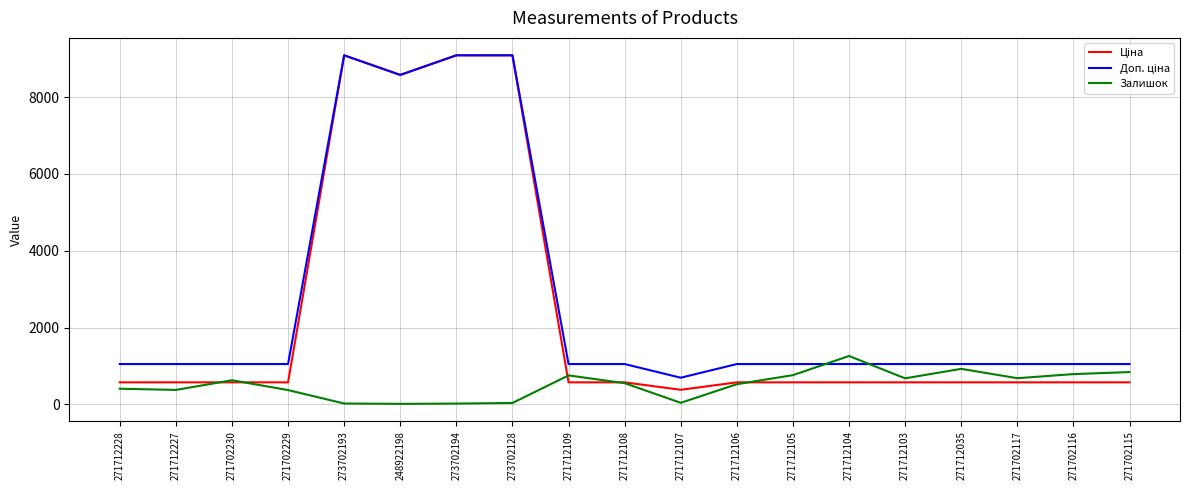

What is the difference between the highest and lowest values at 271712103?

476.5